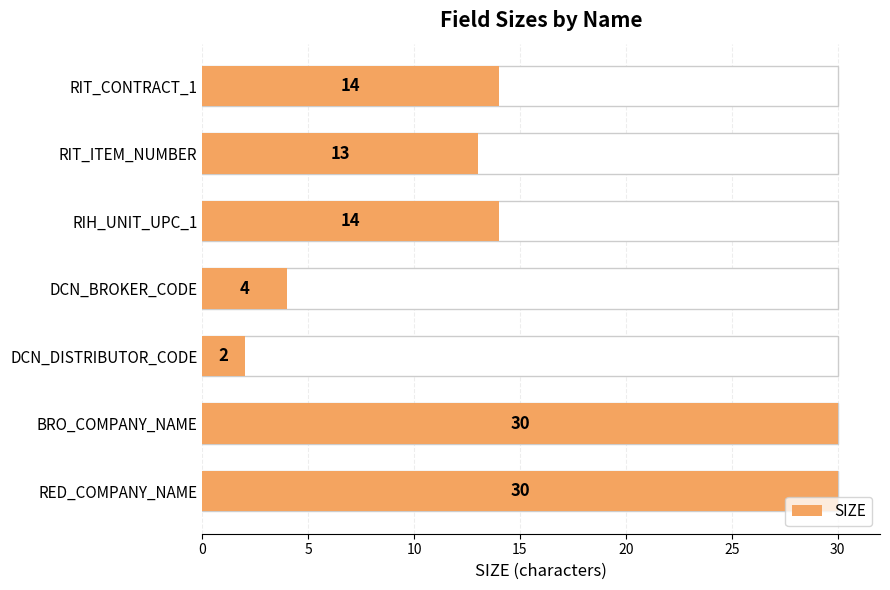

Reading right to left, transcribe all the data shown in this chart.

30	30	2	4	14	13	14